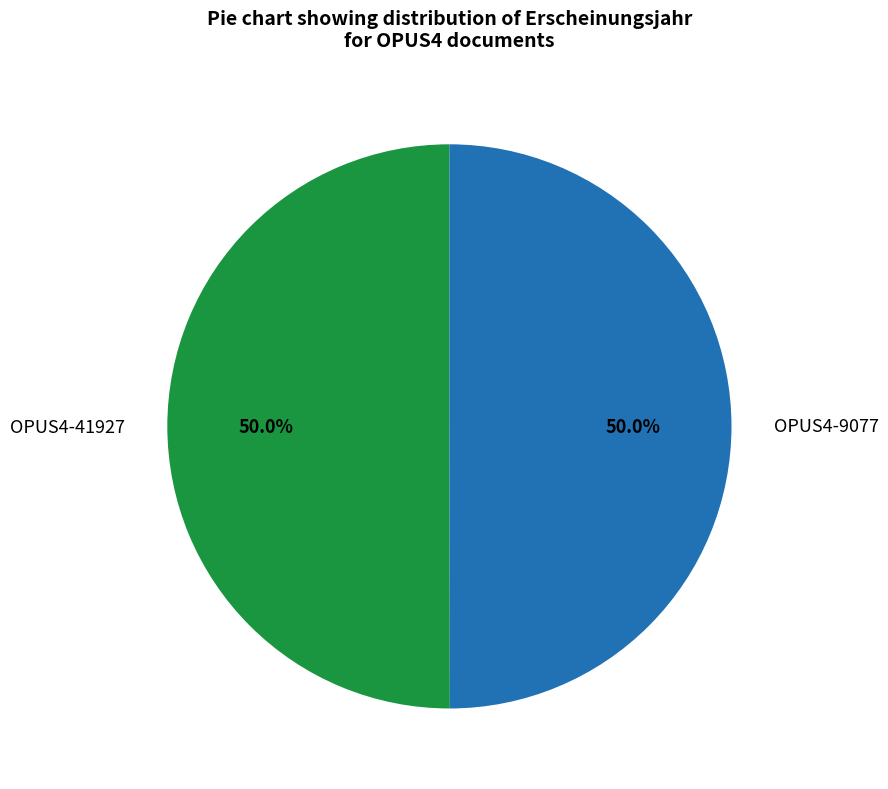

Approximately how many times larger is the value at OPUS4-9077 compared to OPUS4-41927?

1.0